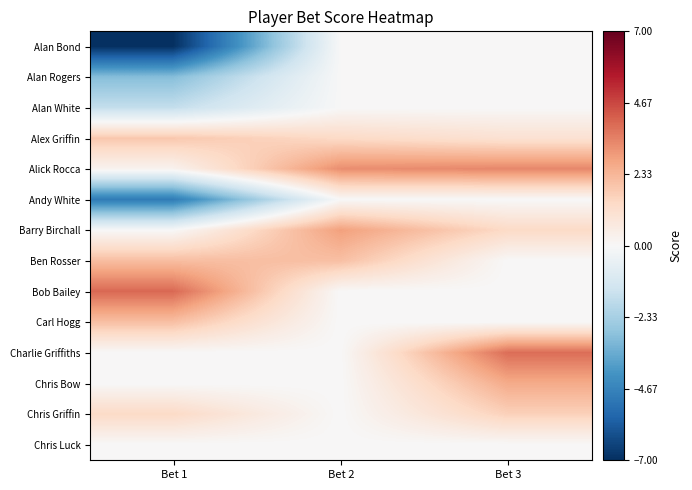

Which series has the widest spread of values?

Alan Bond